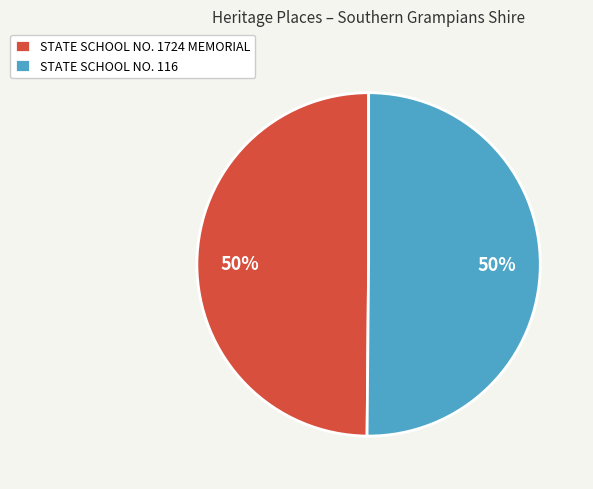

The STATE SCHOOL NO. 1724 MEMORIAL slice represents 50% of the pie. True or false?

True